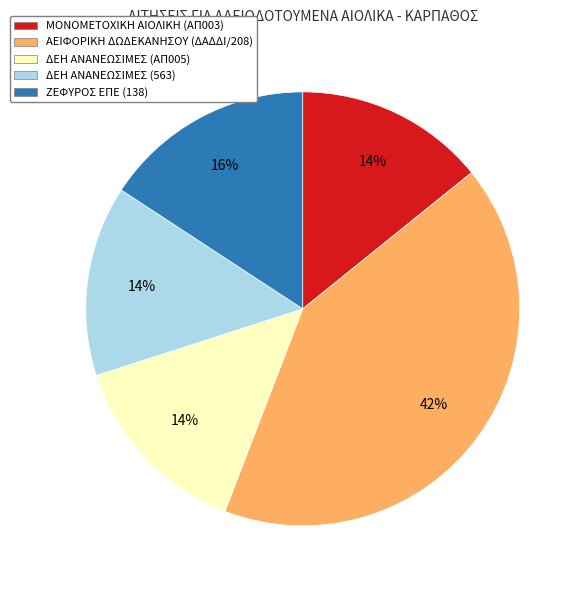

True or false: ΔΕΗ ΑΝΑΝΕΩΣΙΜΕΣ (563) accounts for 14% of the total.

True